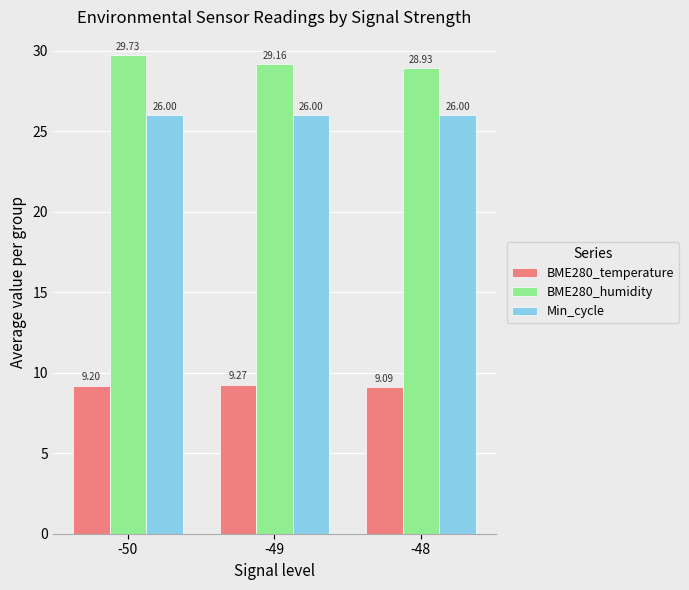

Reading left to right, what are all the values shown in this chart?

BME280_temperature: -50=9.2	-49=9.3	-48=9.1
BME280_humidity: -50=29.7	-49=29.2	-48=28.9
Min_cycle: -50=26.0	-49=26.0	-48=26.0